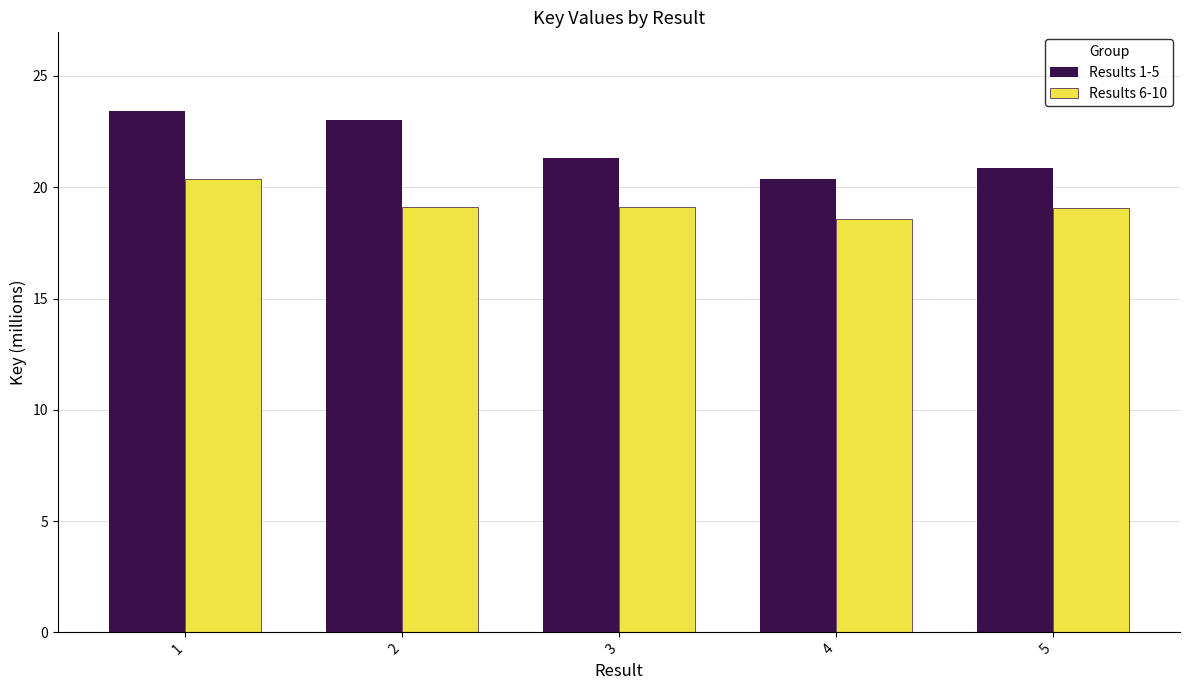

Reading left to right, list all the values displayed in this chart.

Results 1-5: 1=23.4	2=23.0	3=21.3	4=20.4	5=20.9
Results 6-10: 1=20.4	2=19.1	3=19.1	4=18.6	5=19.1